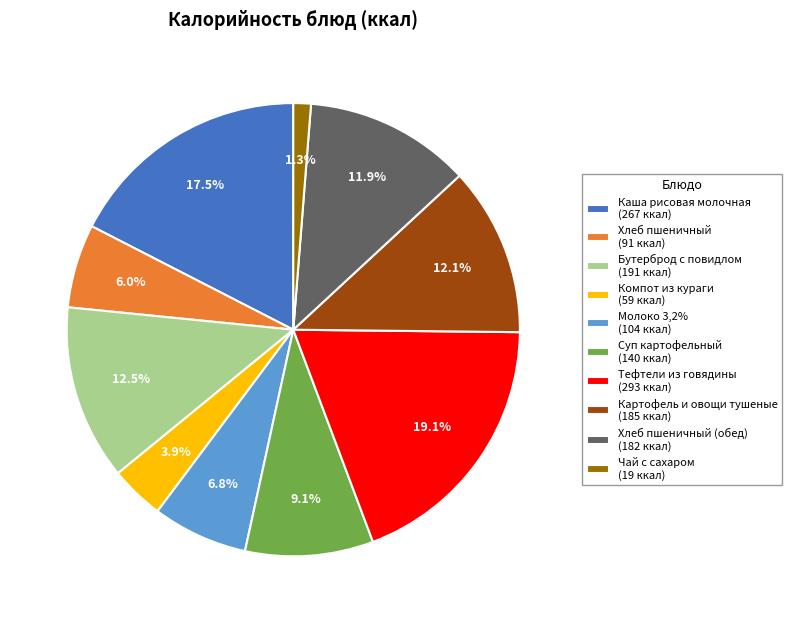

Is there any slice that represents more than half of the pie?

No